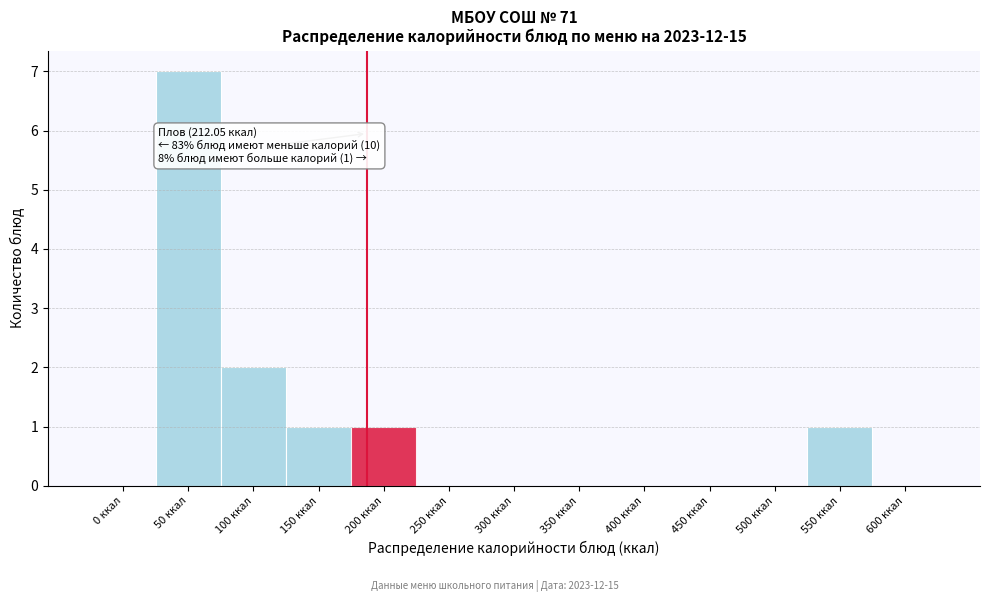

Reading right to left, transcribe all the data shown in this chart.

600 ккал=0	550 ккал=1	500 ккал=0	450 ккал=0	400 ккал=0	350 ккал=0	300 ккал=0	250 ккал=0	200 ккал=1	150 ккал=1	100 ккал=2	50 ккал=7	0 ккал=0